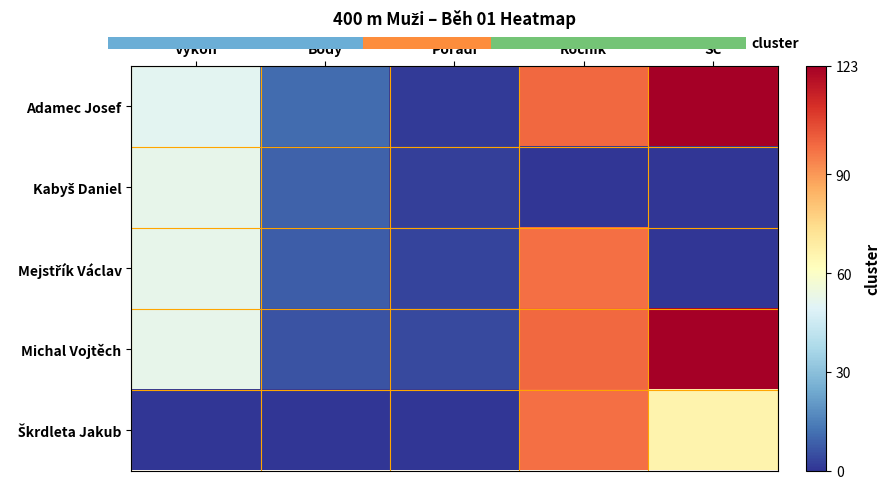

At how many categories does at least one series exceed 271?

1